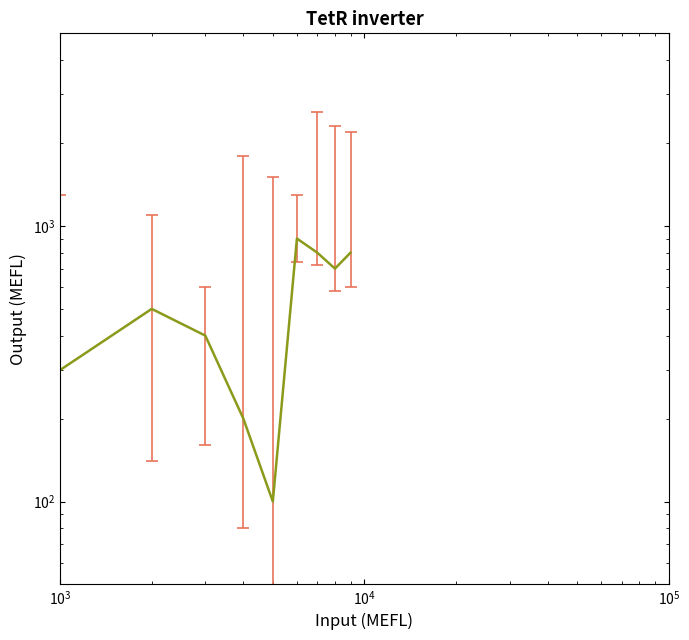

Reading left to right, list all the values displayed in this chart.

300	500	400	200	100	900	800	700	800